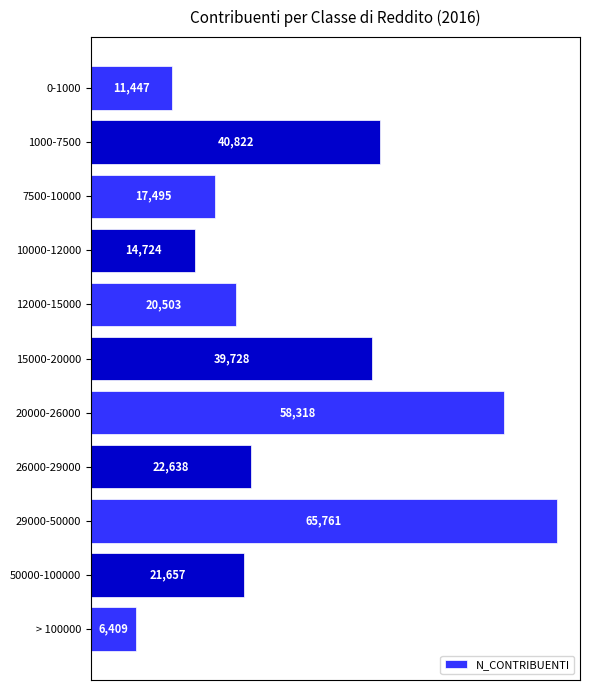

Reading top to bottom, transcribe all the data shown in this chart.

0-1000=11447	1000-7500=40822	7500-10000=17495	10000-12000=14724	12000-15000=20503	15000-20000=39728	20000-26000=58318	26000-29000=22638	29000-50000=65761	50000-100000=21657	> 100000=6409